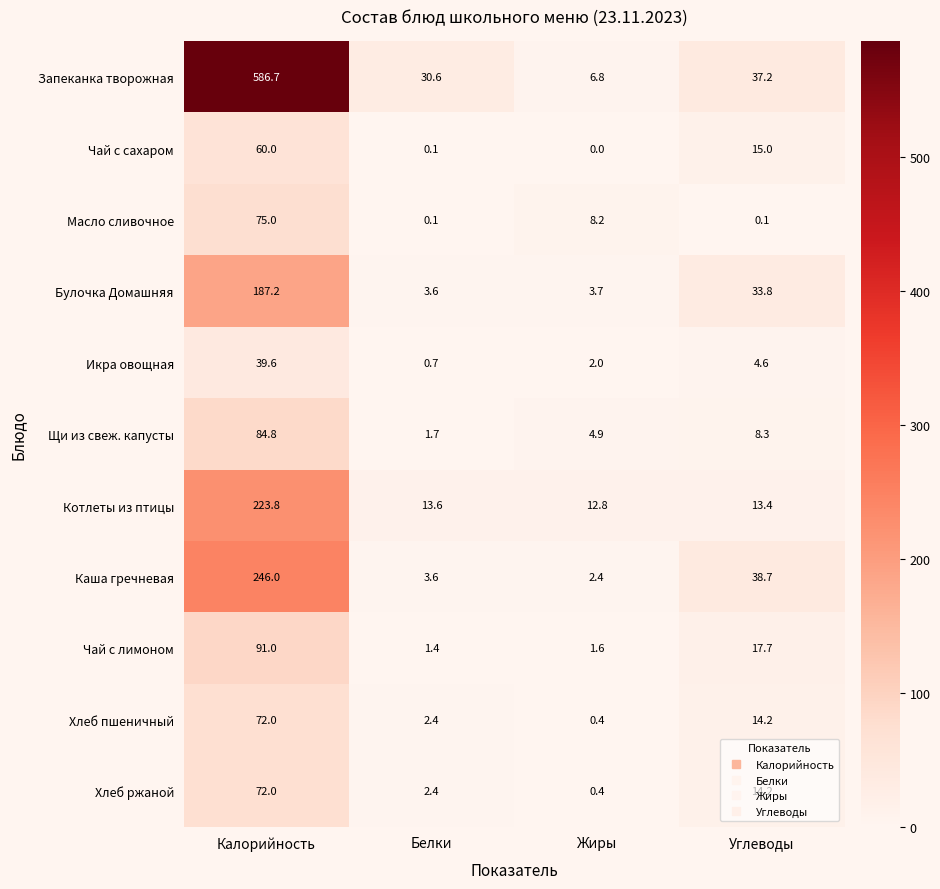

Rank the categories by Чай с сахаром value from highest to lowest.

Калорийность, Углеводы, Белки, Жиры